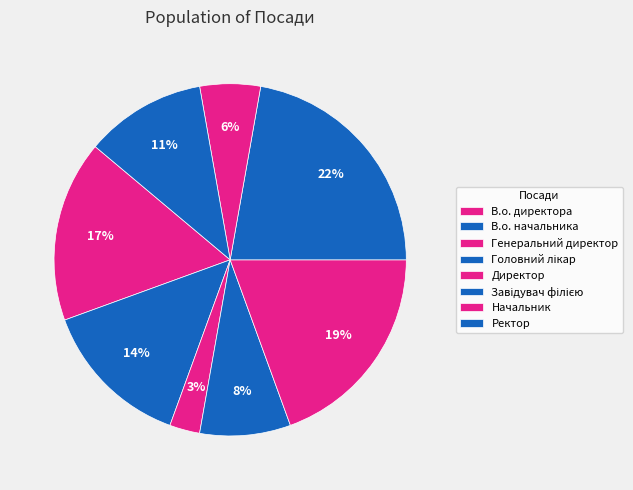

Count the number of slices in the pie.

8